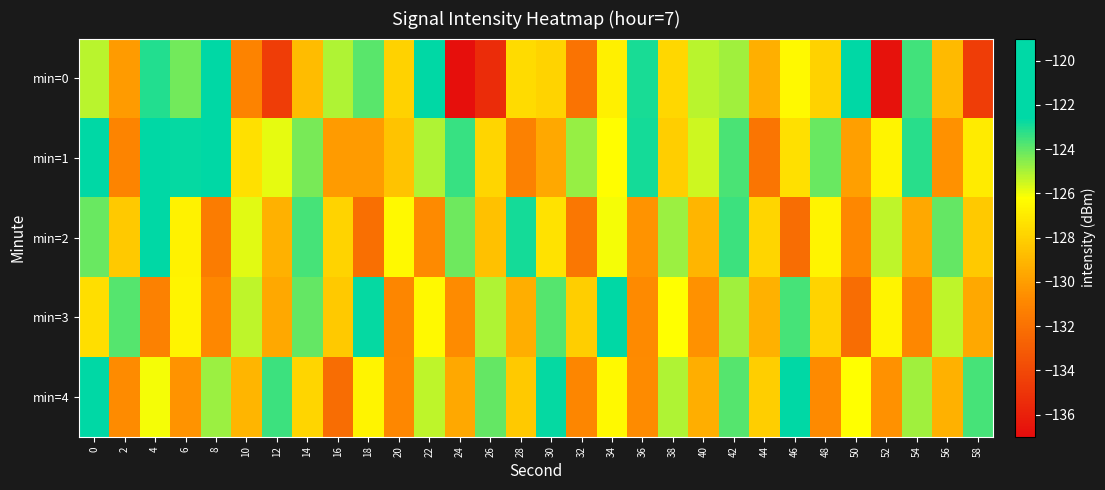

Which has a higher value, 6 or 52?

6